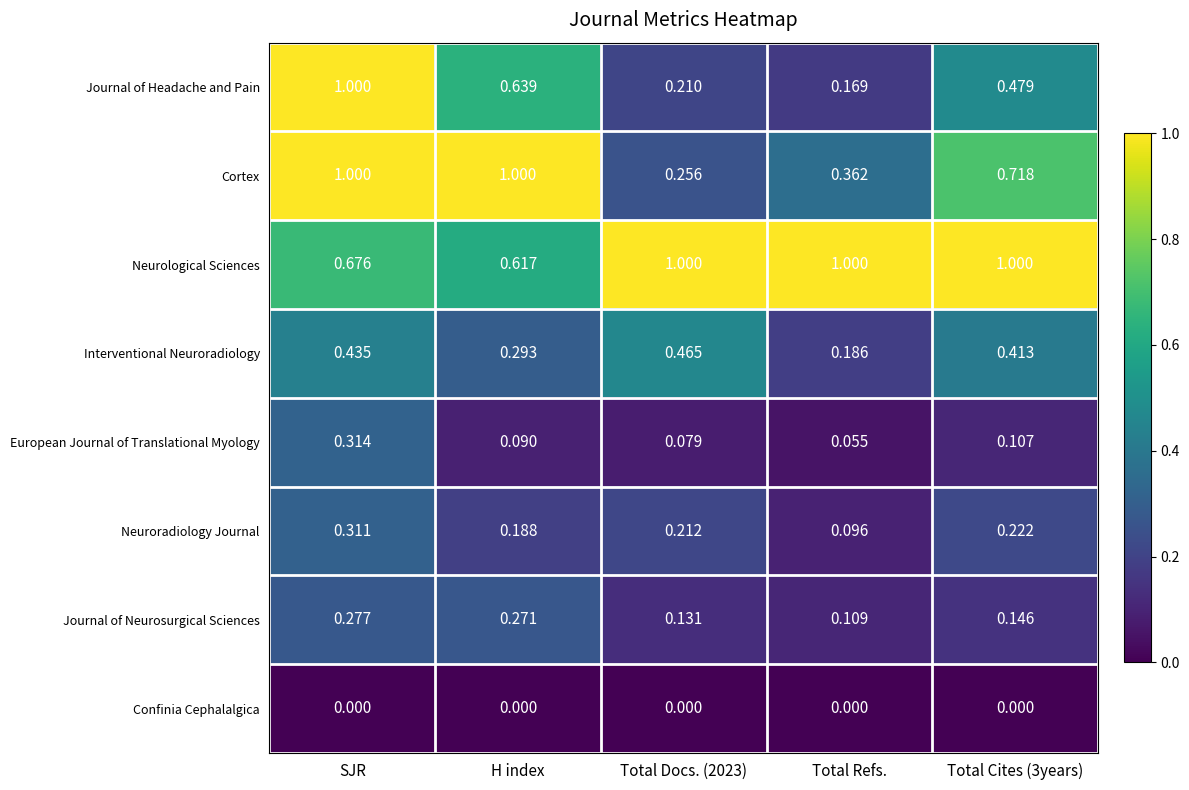

At which label is Journal of Headache and Pain closest to 0?

Total Refs.